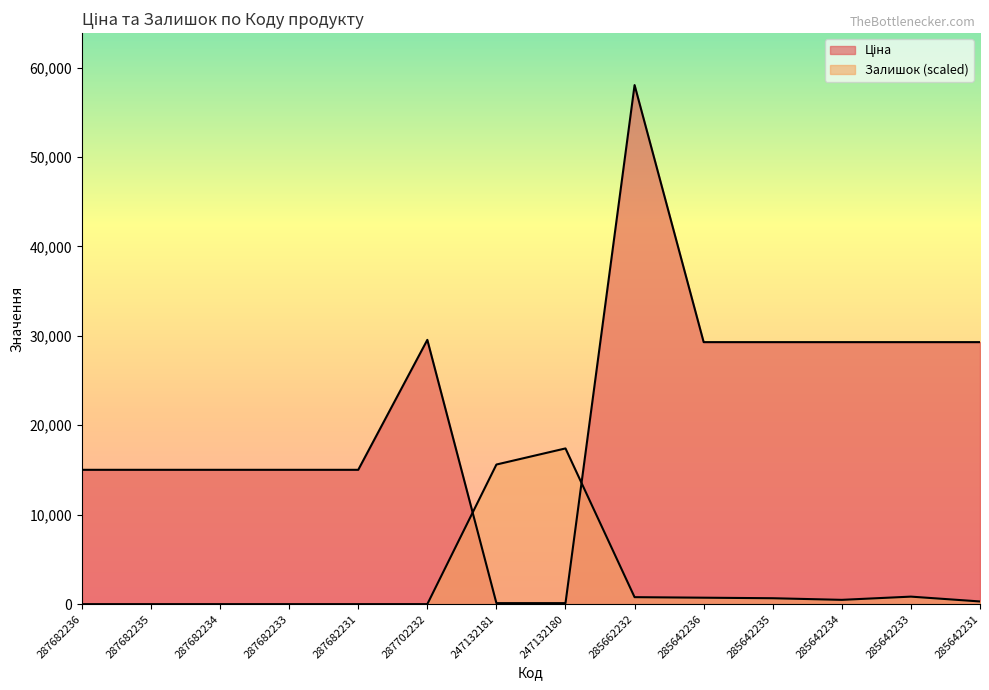

What is the total value across all series at 287682236?

15019.2